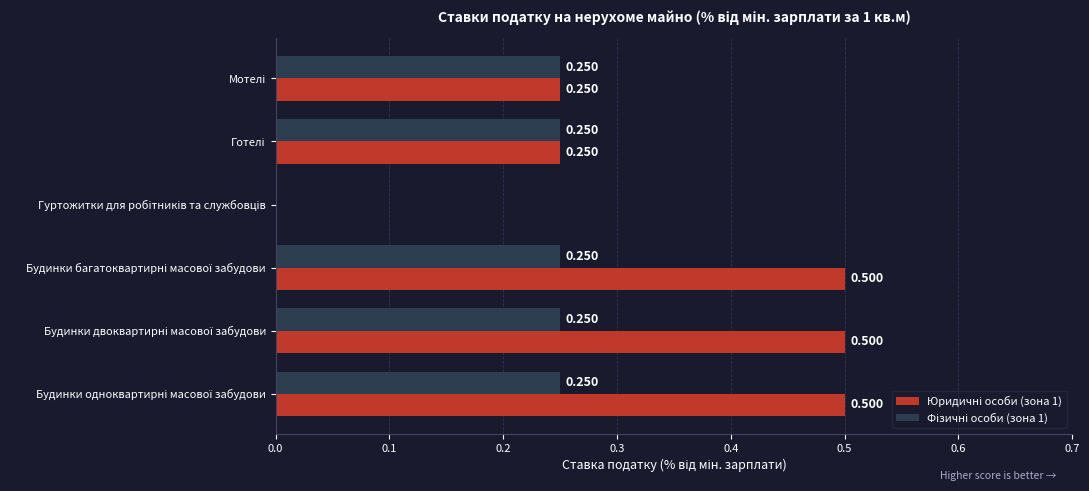

List the series in order of their overall mean, highest first.

Юридичні особи (зона 1), Фізичні особи (зона 1)